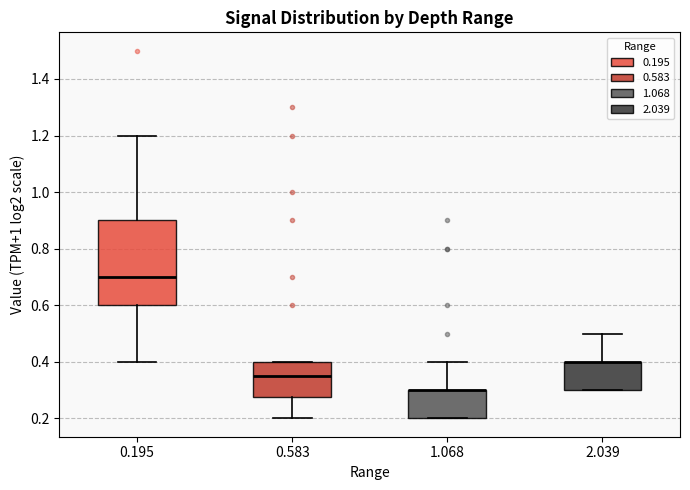

Where is the lower edge of the box at x = 2.039 on the y-axis? The values are not printed on the chart, so give them approximately, as read against the axis.

0.30